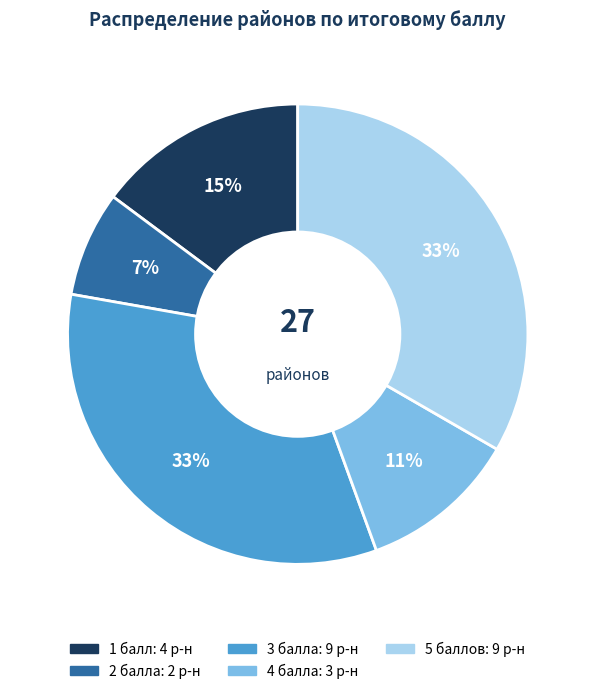

To the nearest percent, what is the average slice percentage?

20%